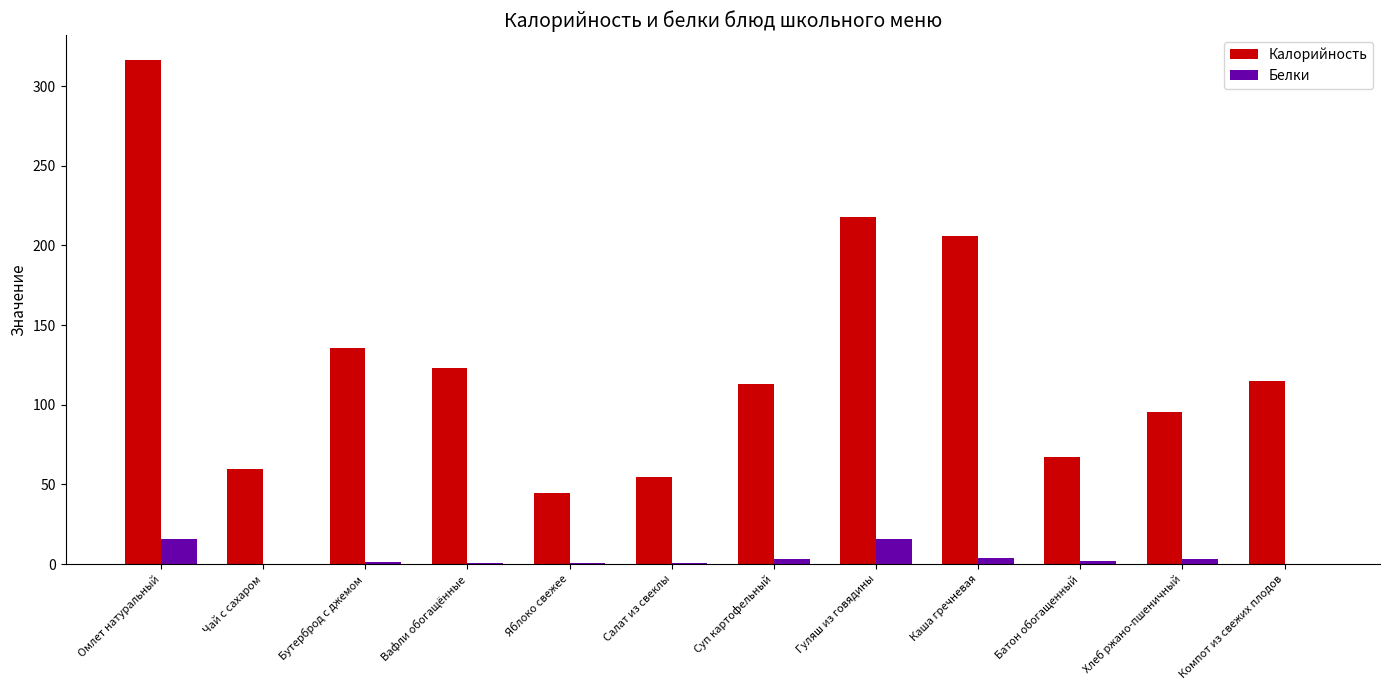

Which series has the largest total across all categories?

Калорийность